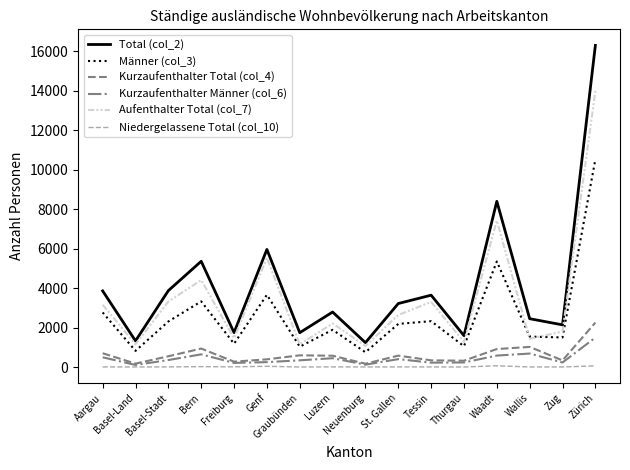

Which series has the largest range (max minus min)?

Total (col_2)